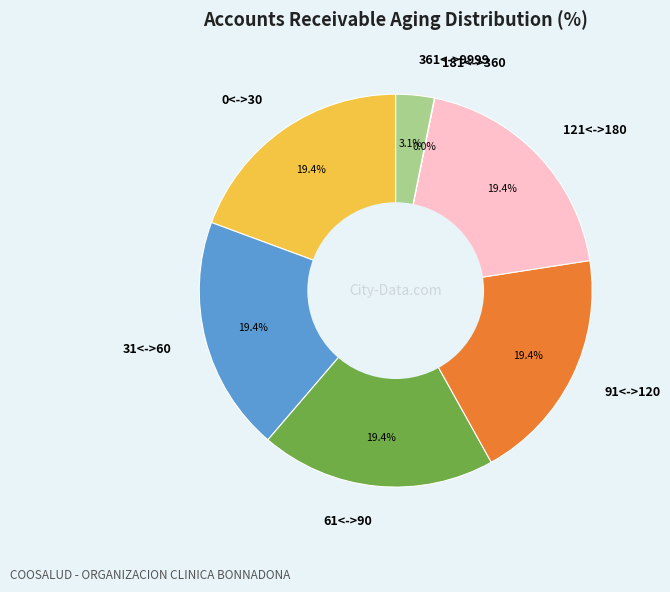

How much of the chart is everything except 91<->120?

80.6%